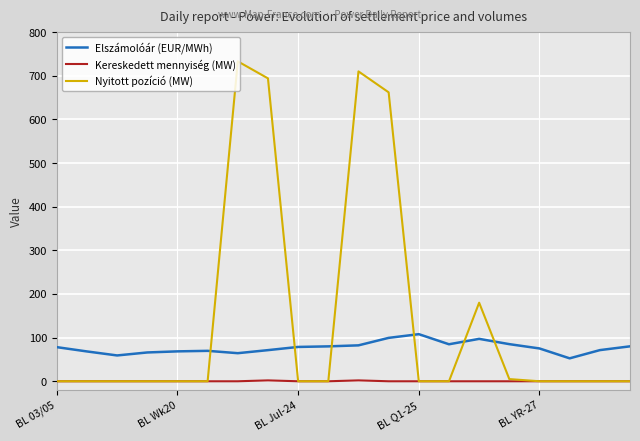

True or false: Kereskedett mennyiség (MW) and Elszámolóár (EUR/MWh) intersect in this chart.

False